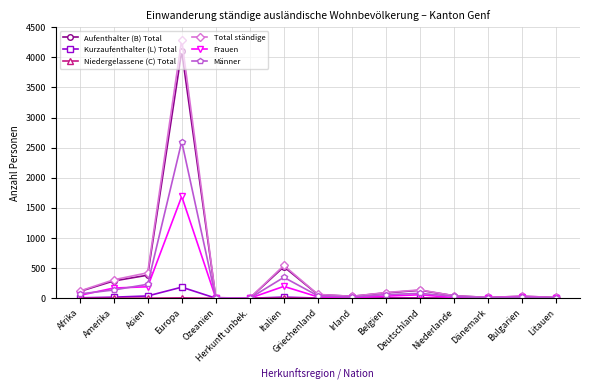

What is the label of the 15th point from the left?

Litauen